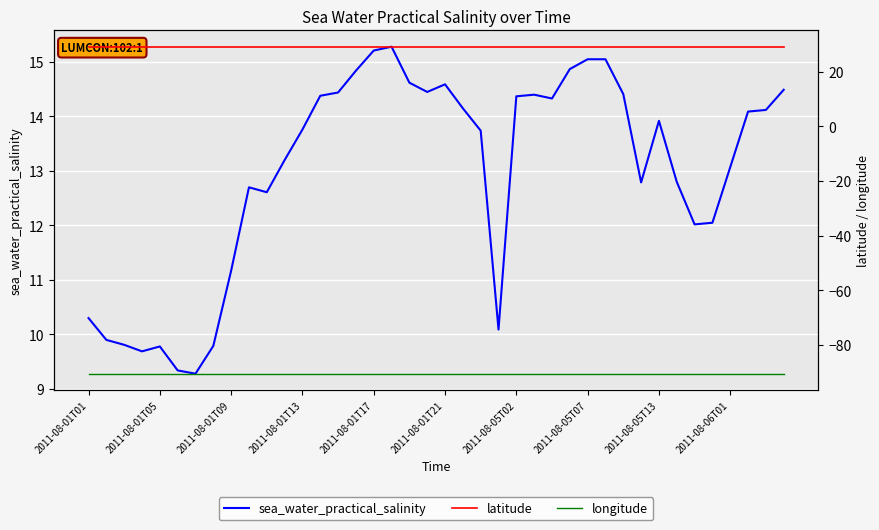

What is the spread (max minus min) of values at 2011-08-01T01?

119.8